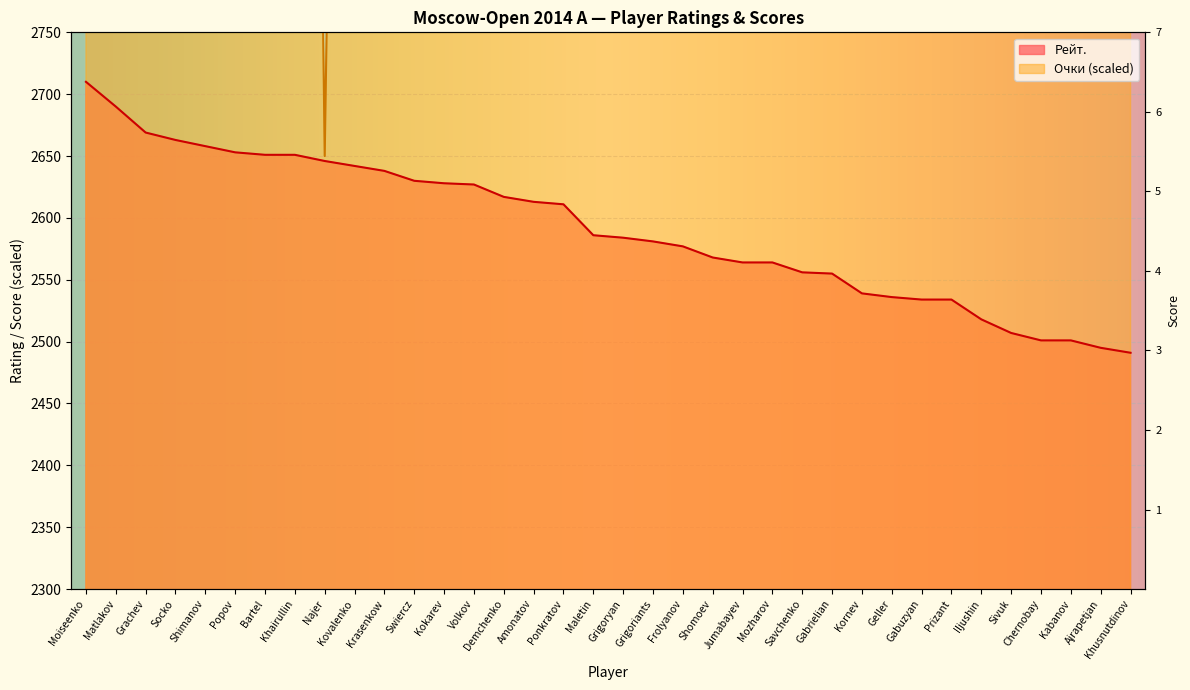

In Очки, how many points are lower than both neighbors (excluding endpoints)?

4